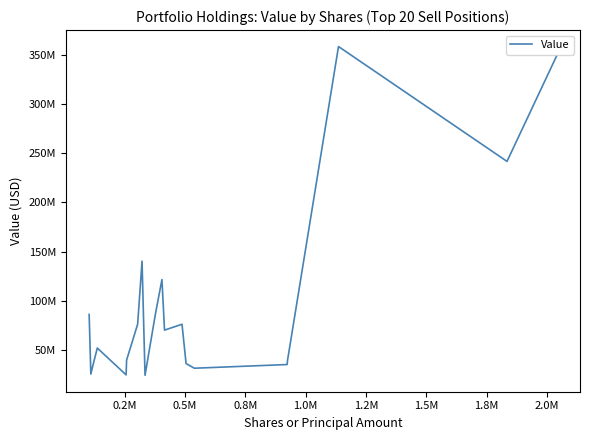

Does the chart have visible grid lines?

No